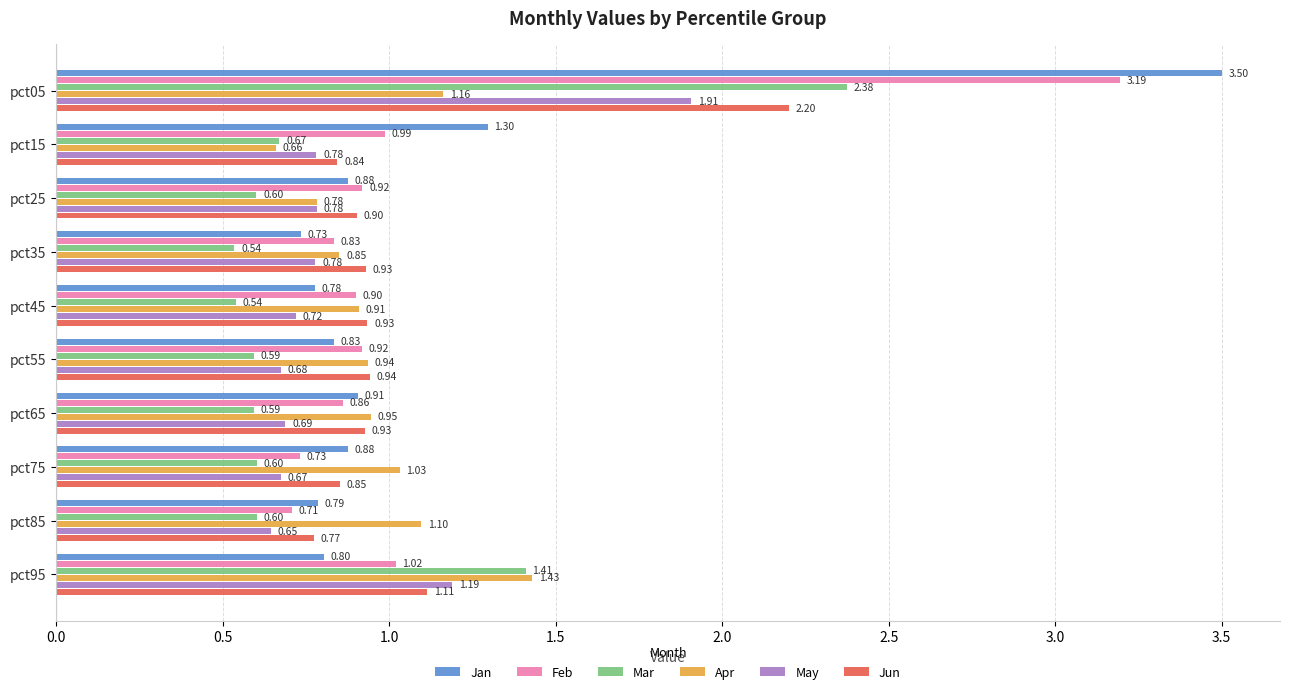

Which series has the largest total across all categories?

Jan